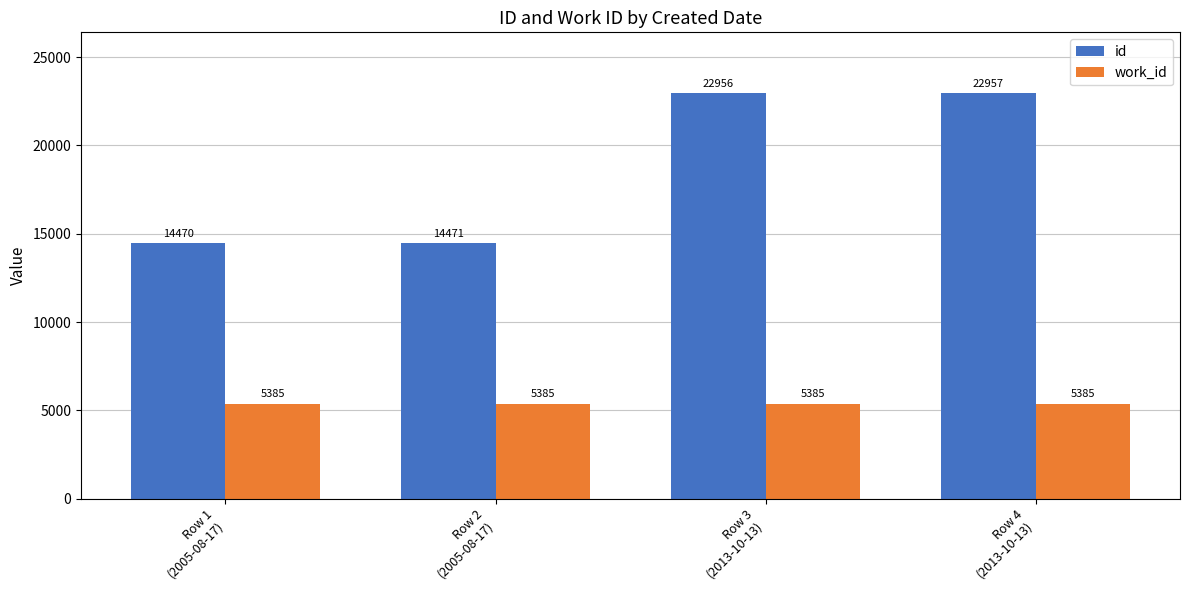

At which category does the chart reach its peak across all series?

Row 4
(2013-10-13)